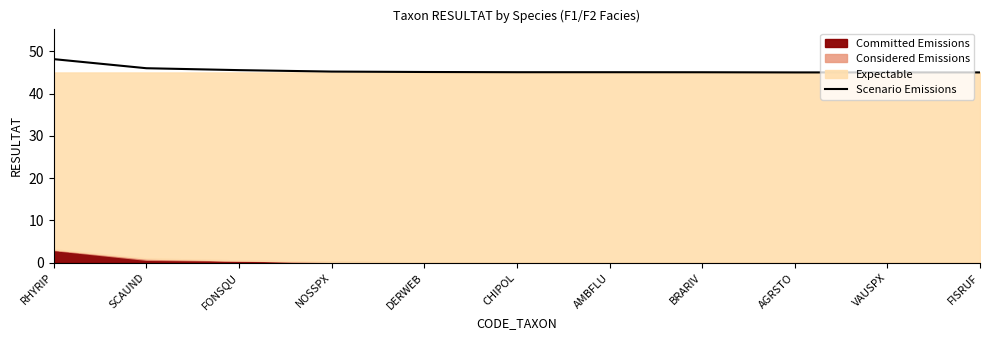

What is the difference between the second highest and minimum values?

1.0